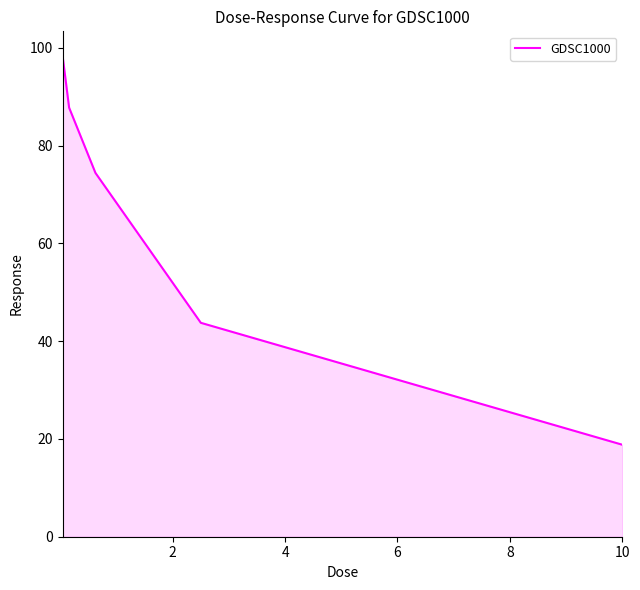

True or false: the data has more than 0 interior local peaks.

False